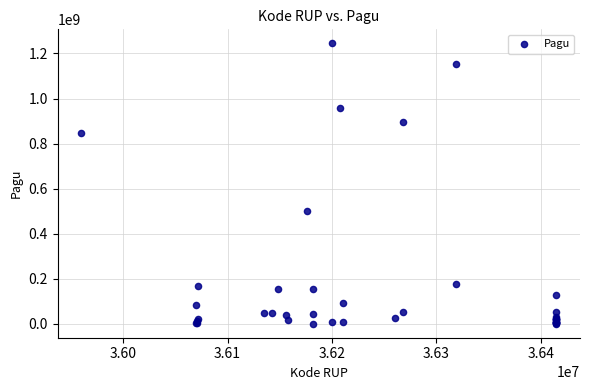

What Y value in the scatter plot is closest to 622840000?

499932000